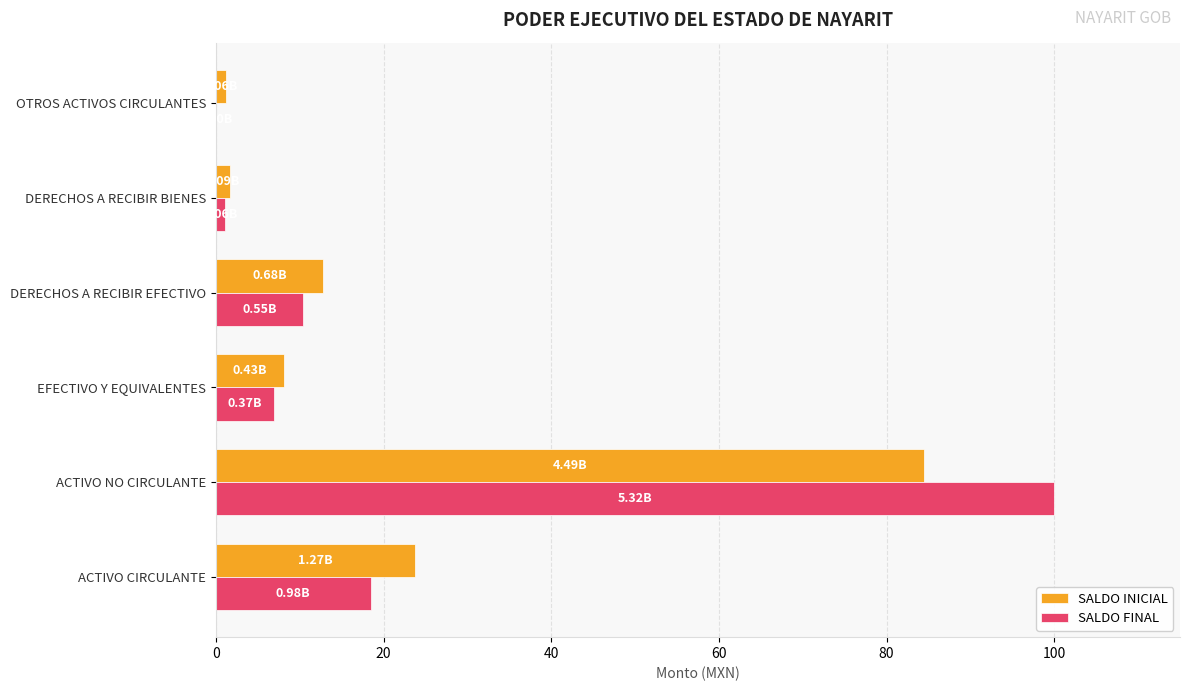

What is the sum of all SALDO INICIAL values?

132.1